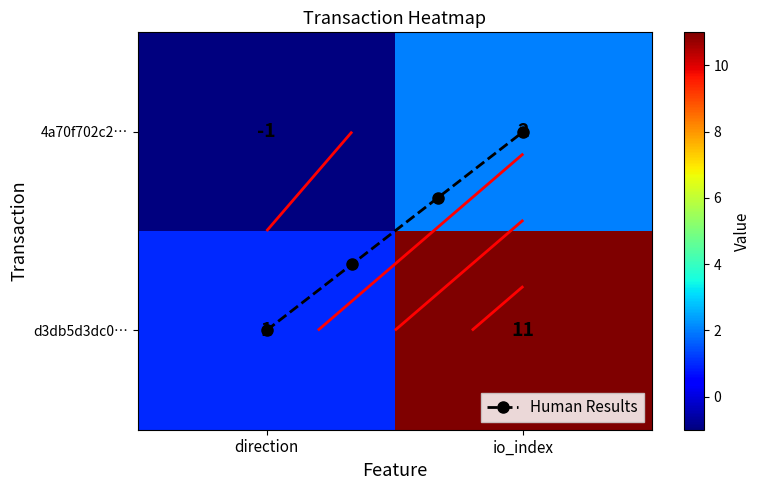

Reading left to right, list all the values displayed in this chart.

4a70f702c22ff9a2c0bb3c016e4eca14c3a132b: 0=-1	1=2
d3db5d3dc067af4319bcc53aed651d82f9c228e: 0=1	1=11